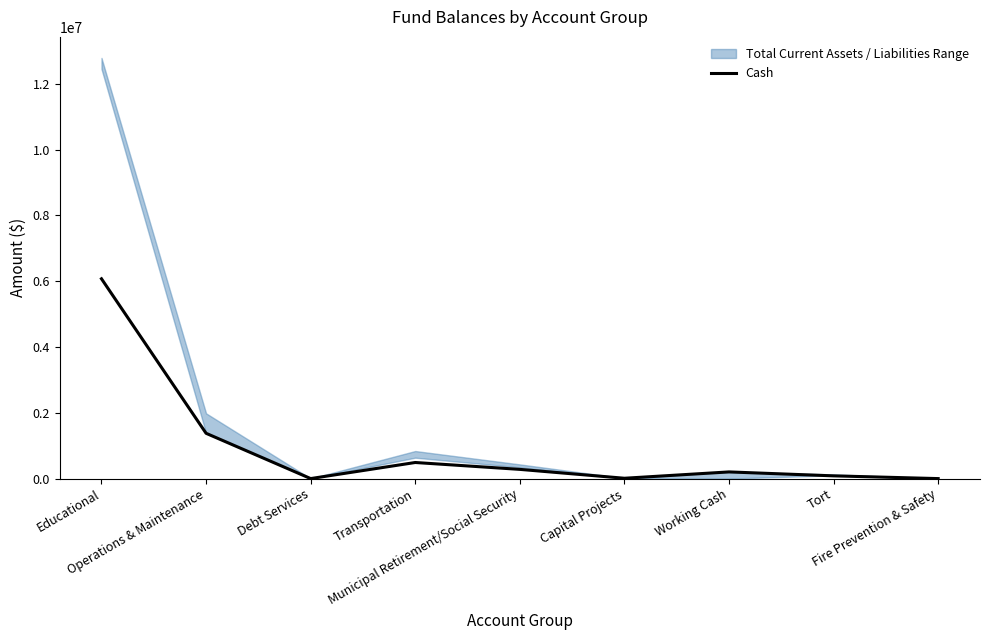

What is the value of the 7th point from the left?

202835